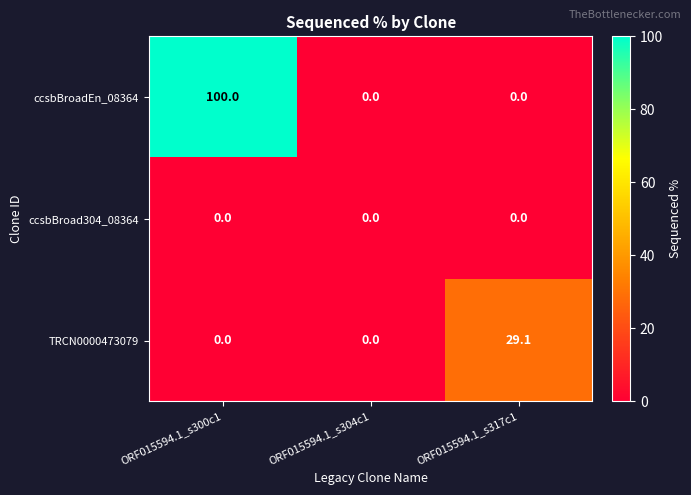

List the series in order of their peak value, lowest first.

ccsbBroad304_08364, TRCN0000473079, ccsbBroadEn_08364